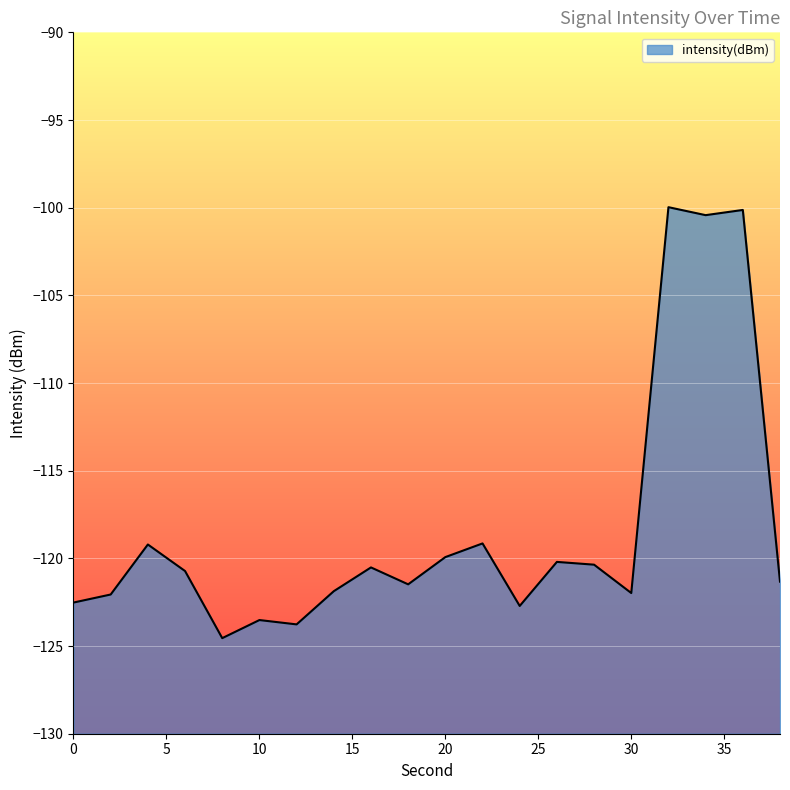

Reading left to right, what are all the values shown in this chart?

0=-122.5	2=-122.1	4=-119.2	6=-120.7	8=-124.5	10=-123.5	12=-123.8	14=-121.9	16=-120.5	18=-121.5	20=-119.9	22=-119.1	24=-122.7	26=-120.2	28=-120.4	30=-122.0	32=-100.0	34=-100.4	36=-100.1	38=-121.3